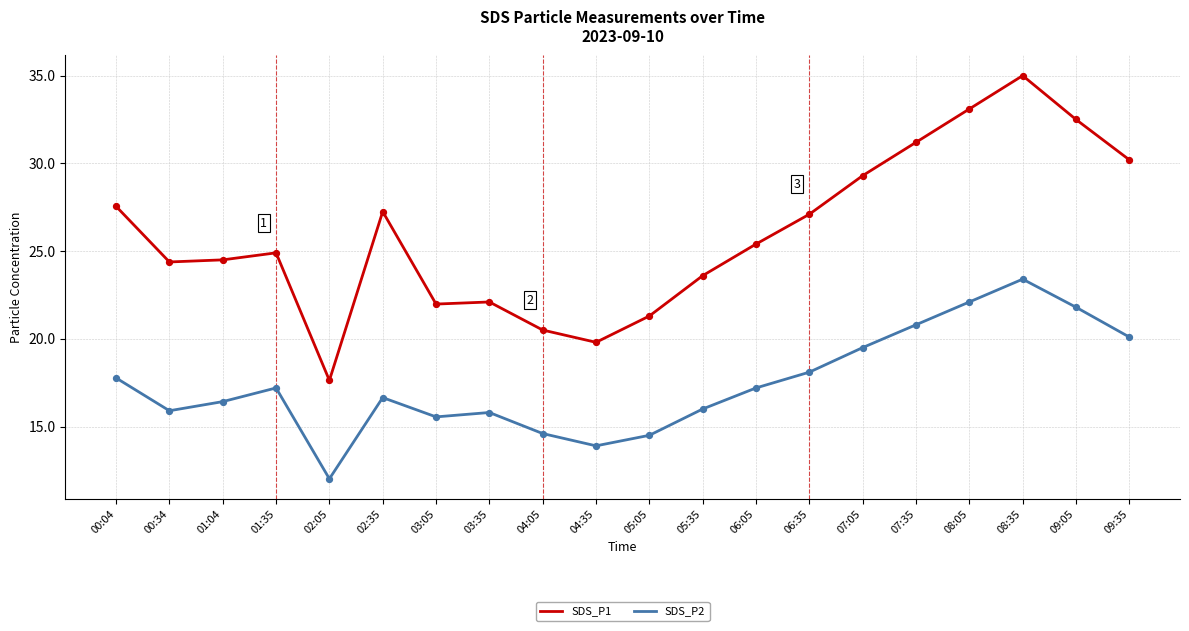

At which category is the sum across all series the highest?

08:35